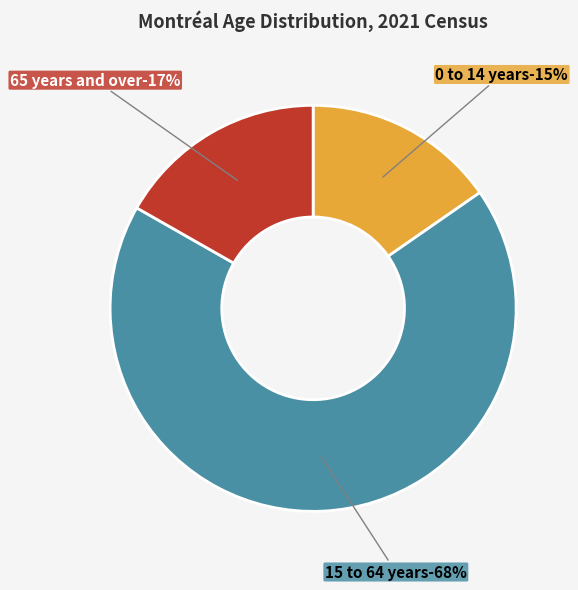

How many slices are in this pie chart?

3